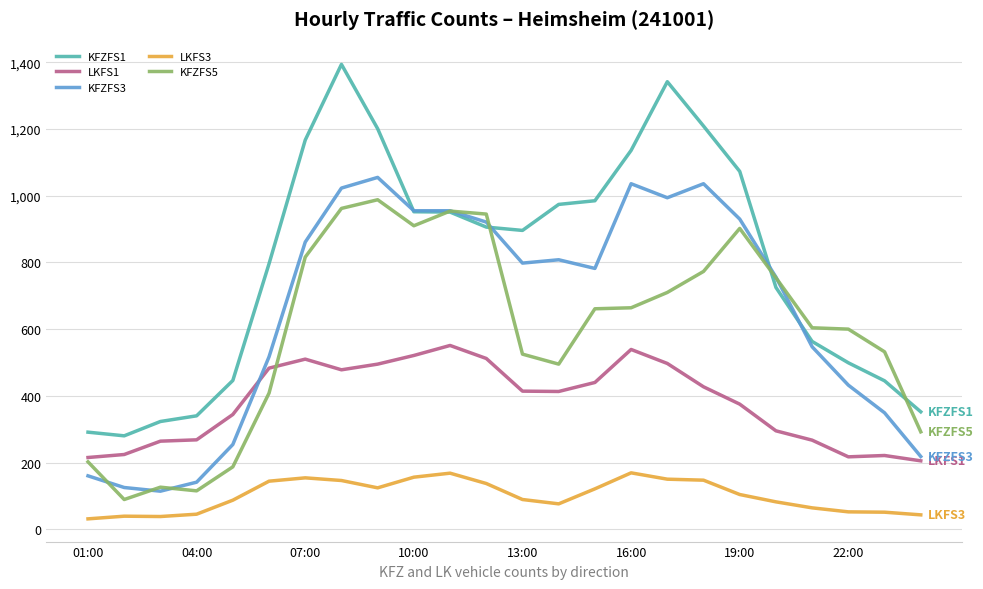

What is the smallest value displayed?

31